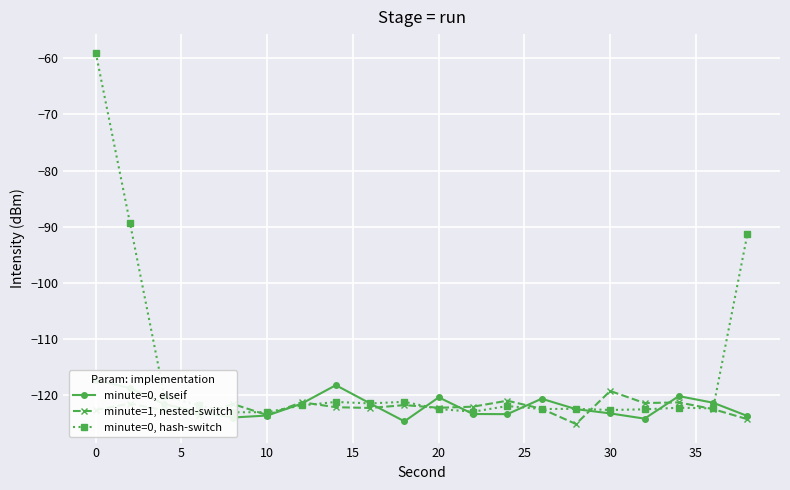

Count the number of data series in this chart.

3